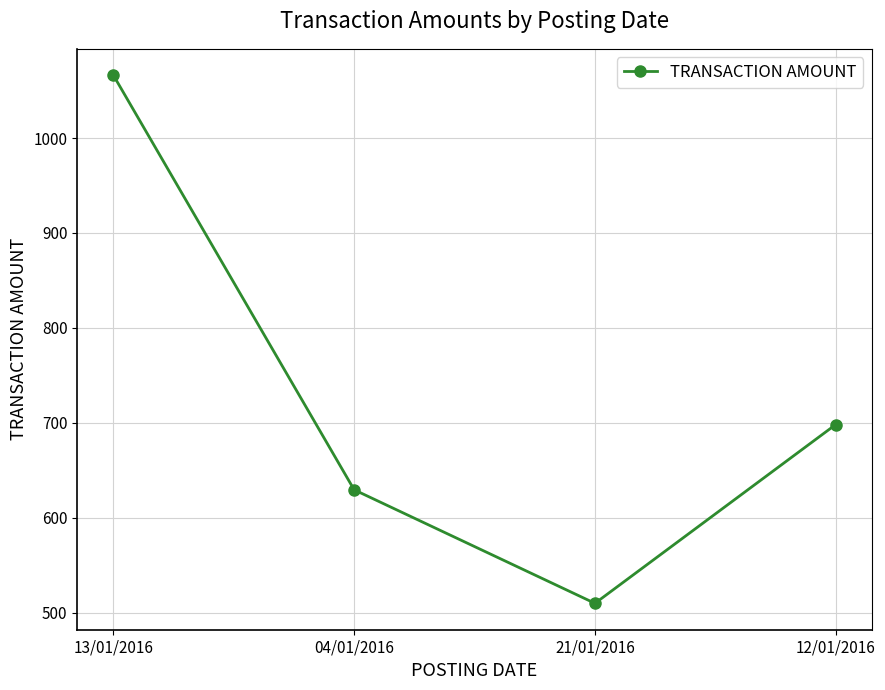

What is the label of the 4th point from the right?

13/01/2016